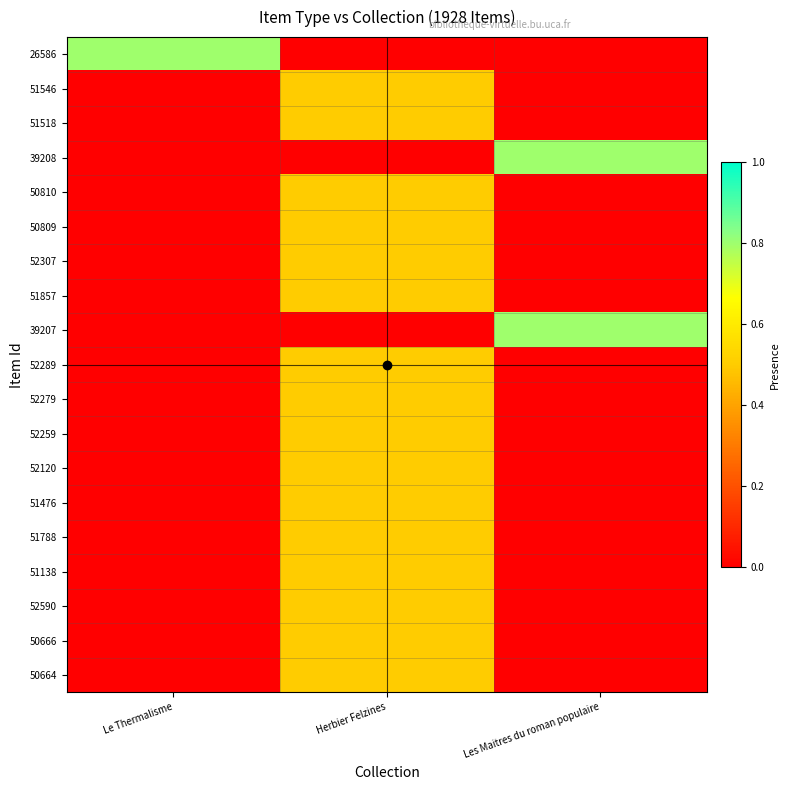

At which category is the sum across all series the highest?

Herbier Felzines